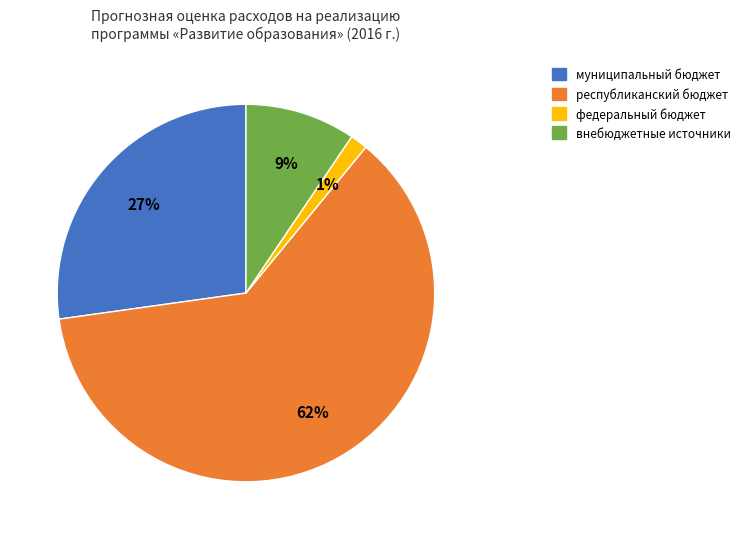

To the nearest percent, what is the average slice percentage?

25%